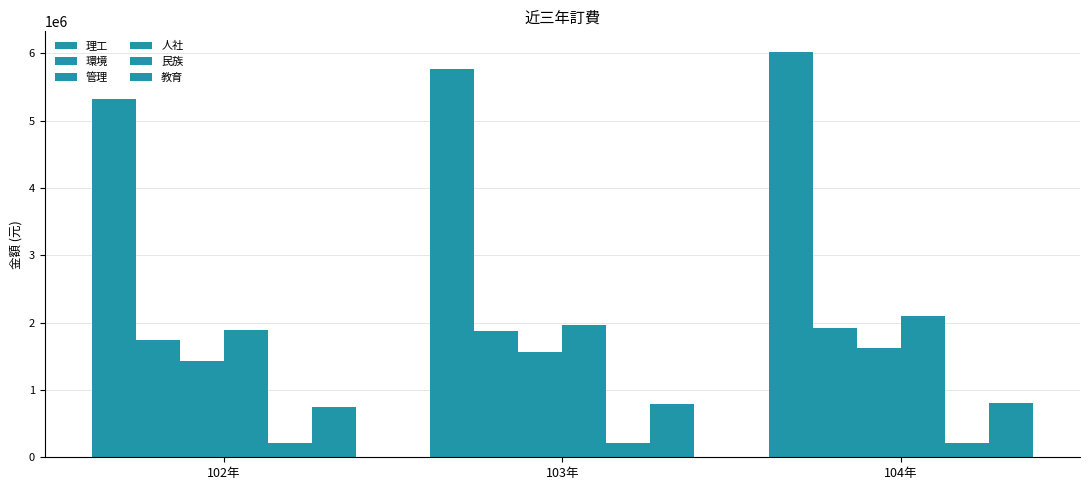

How many distinct data groups are displayed?

6